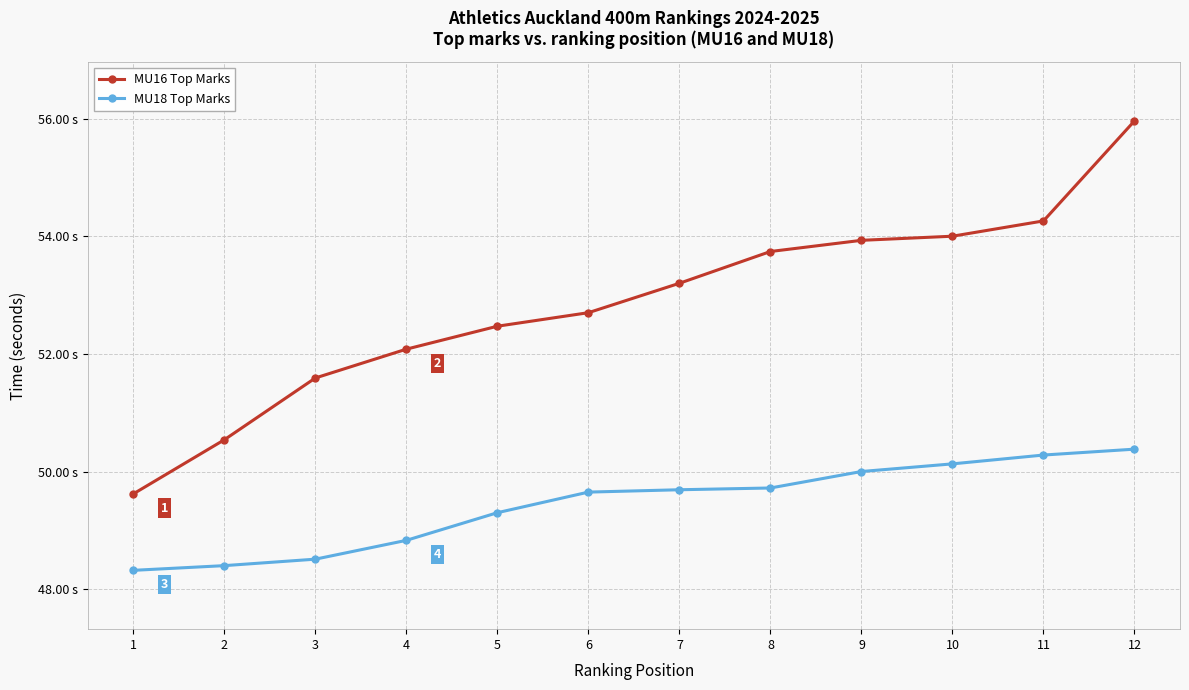

Where does the MU16 Top Marks series first go above 53?

7